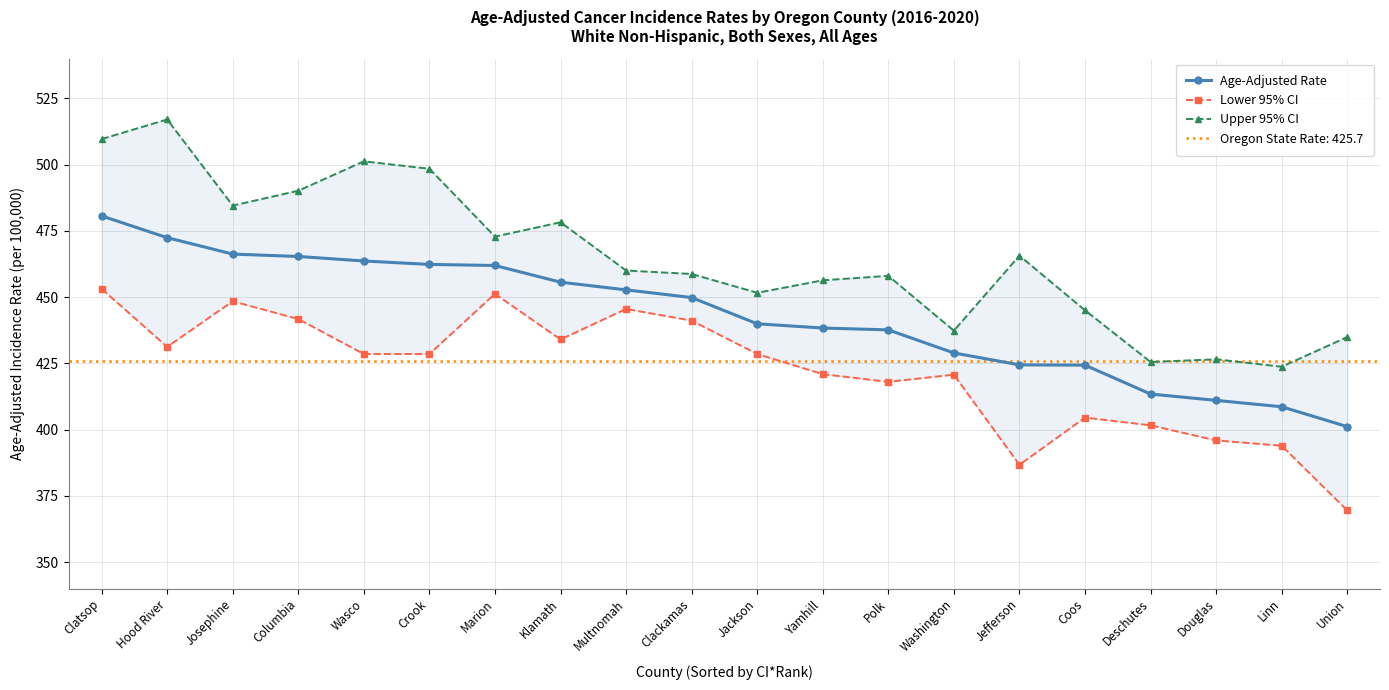

Where is Age-Adjusted Rate nearest to the value 440?

Jackson